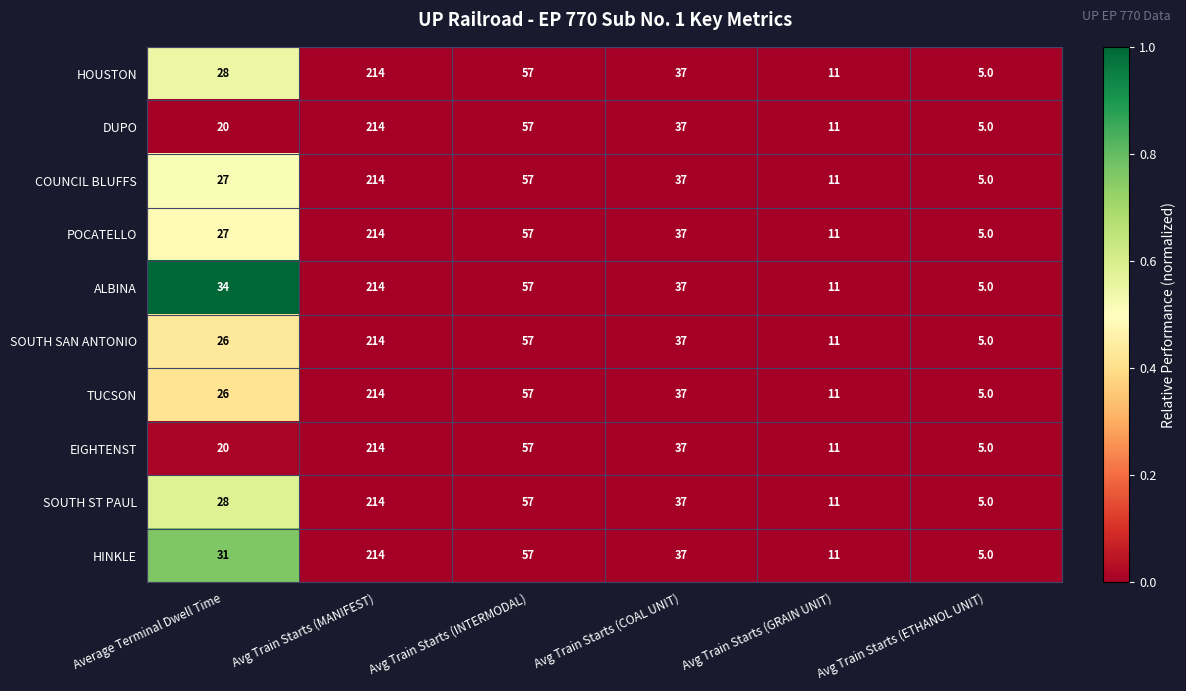

At which category is the sum across all series the highest?

Avg Train Starts (MANIFEST)